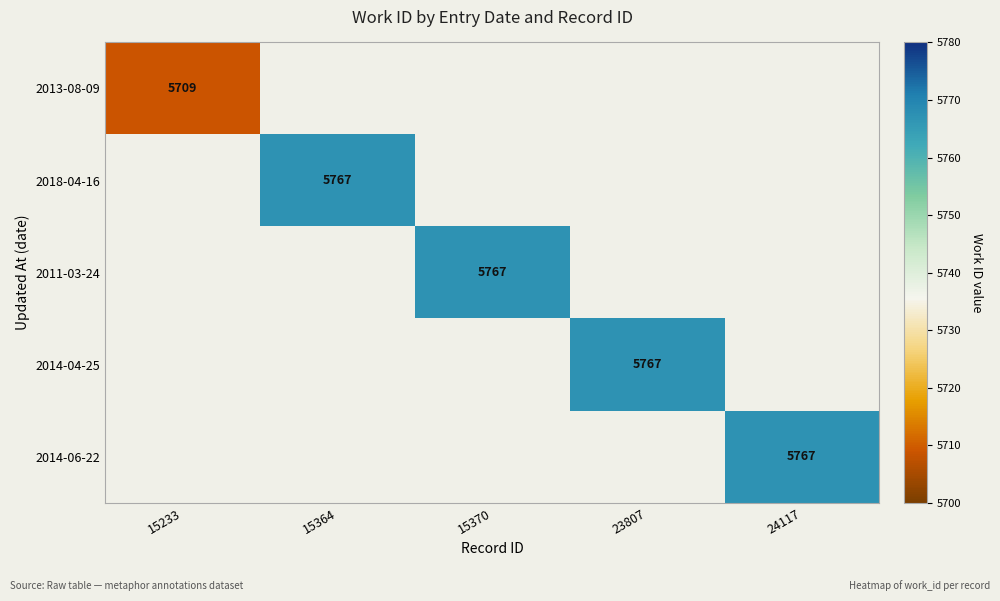

True or false: 2011-03-24 has a value of 5767 at 15370.

True